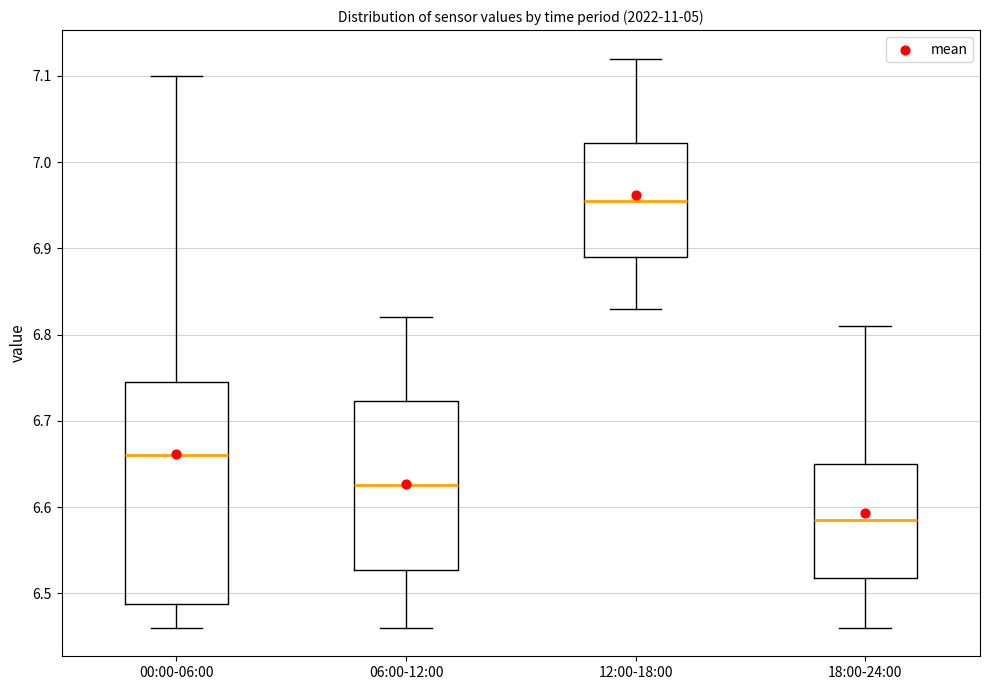

Where is the lower edge of the box for 18:00-24:00 on the y-axis? The values are not printed on the chart, so give them approximately, as read against the axis.

6.52